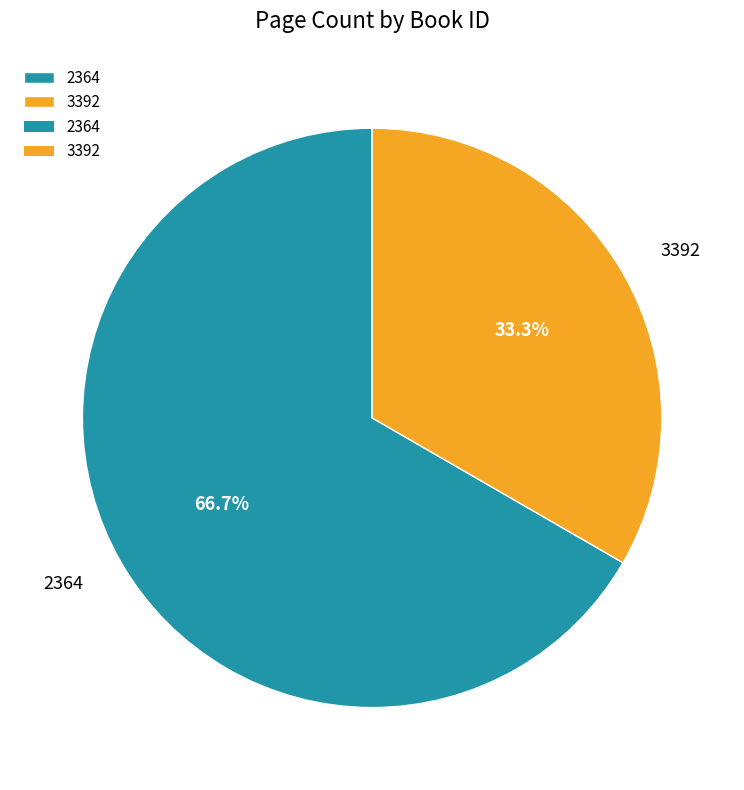

True or false: 3392 accounts for 28% of the total.

False